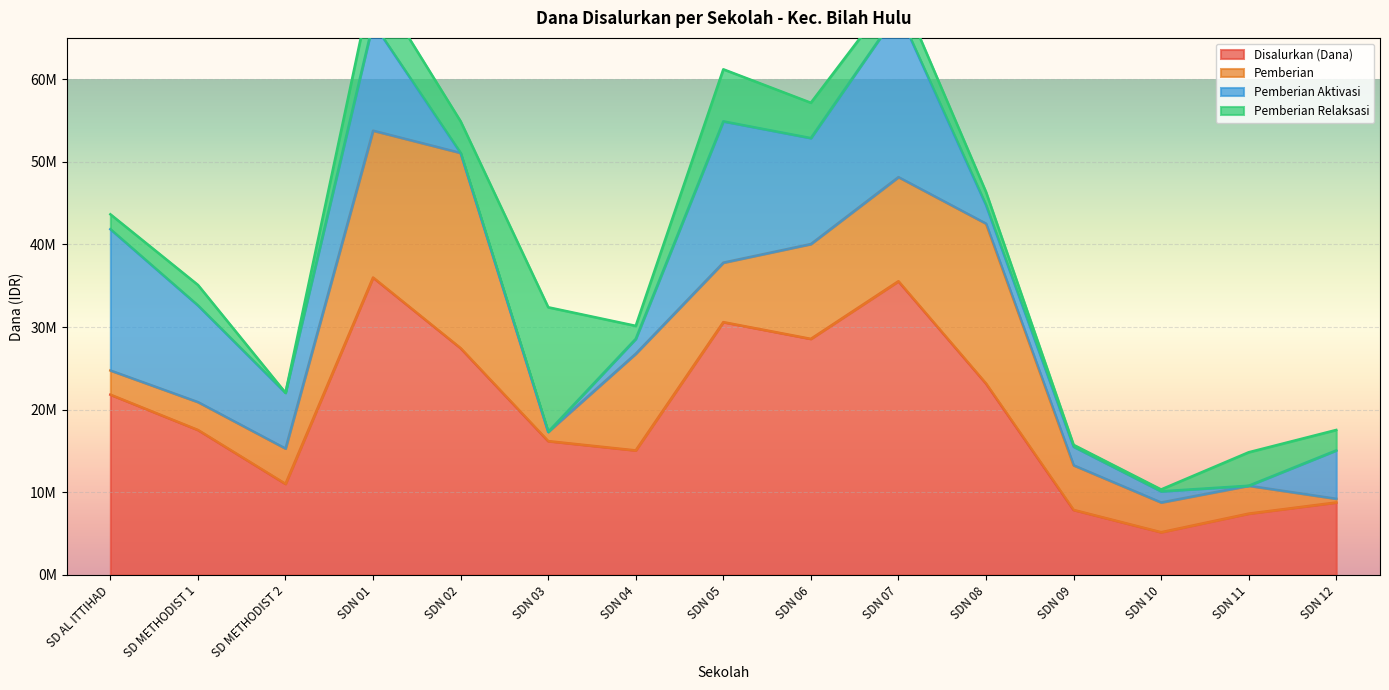

Where is the first local maximum for Disalurkan (Dana)?

SDN 01